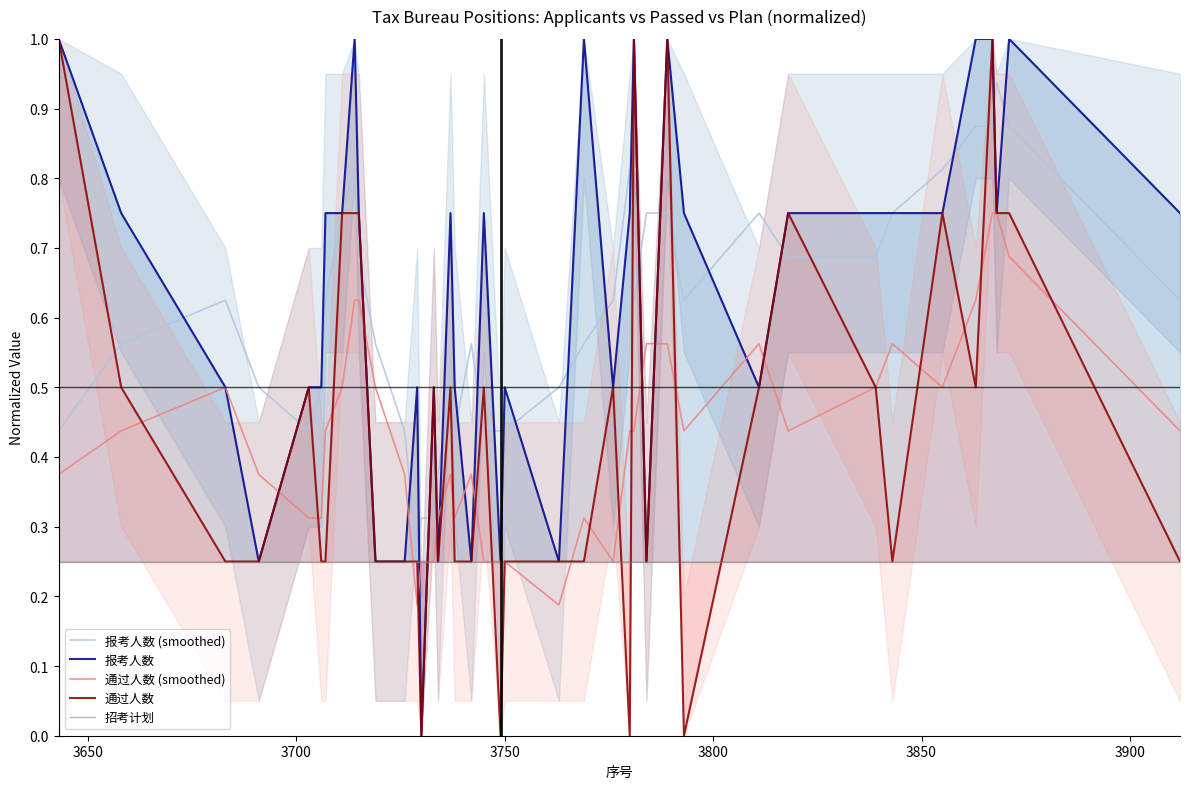

True or false: 通过人数 (smoothed) and 报考人数 (smoothed) cross at least once.

False